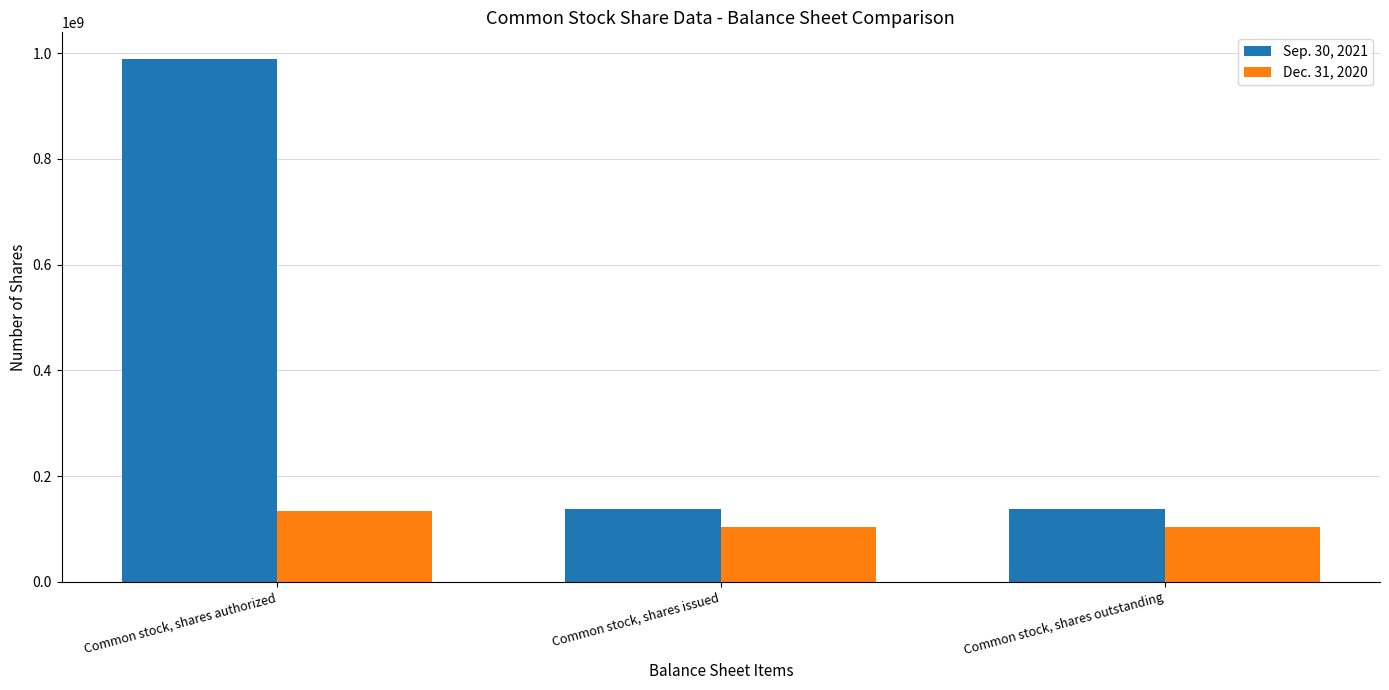

What is the maximum value for Dec. 31, 2020?

133312415